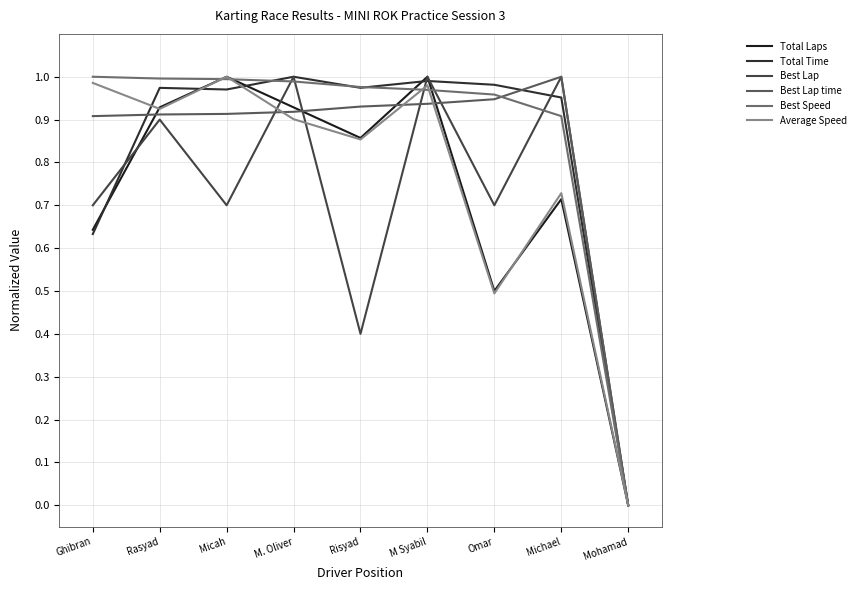

At M. Oliver, list the series in order from largest to smallest.

Total Time, Best Lap, Best Speed, Total Laps, Best Lap time, Average Speed